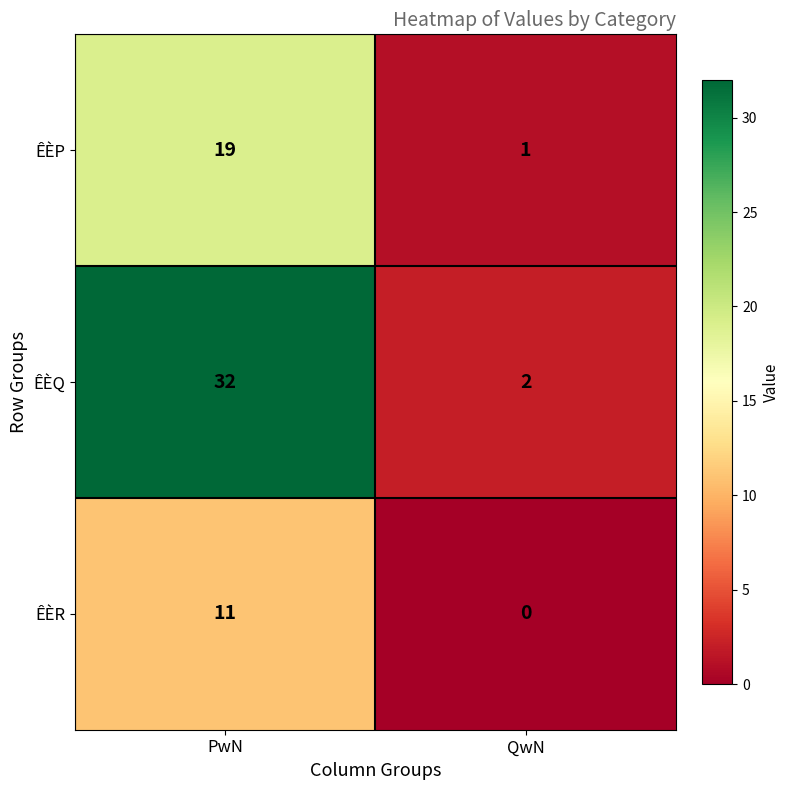

Which series changed the most between PwN and QwN?

ÊÈQ